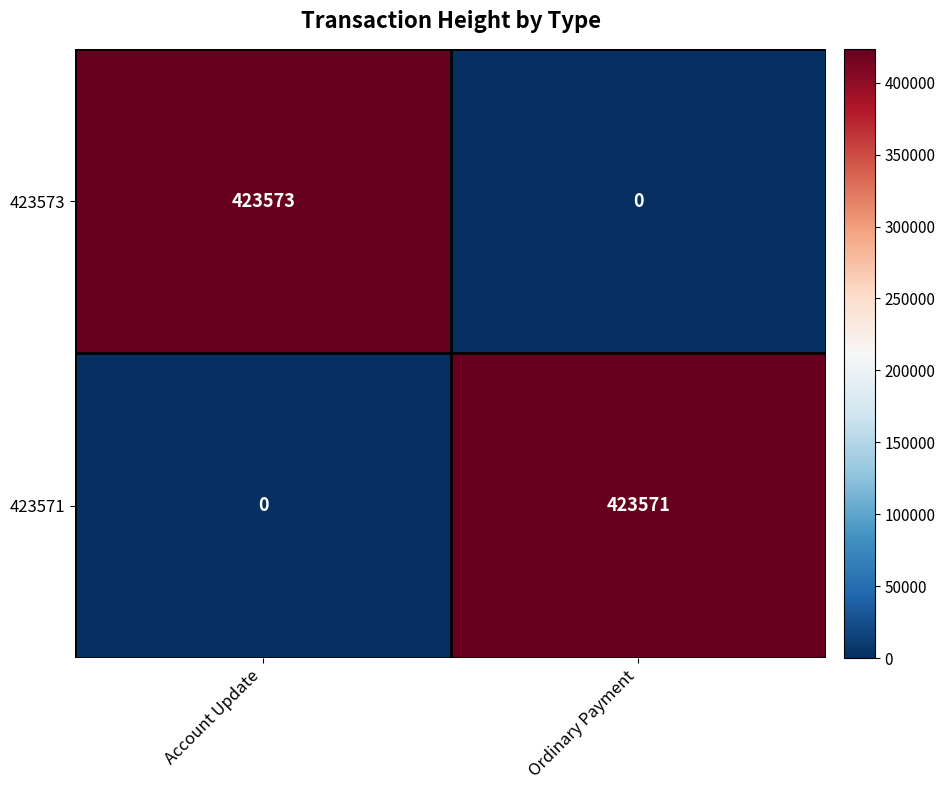

Reading left to right, extract all data points from this chart.

423573: Account Update=423573	Ordinary Payment=0
423571: Account Update=0	Ordinary Payment=423571